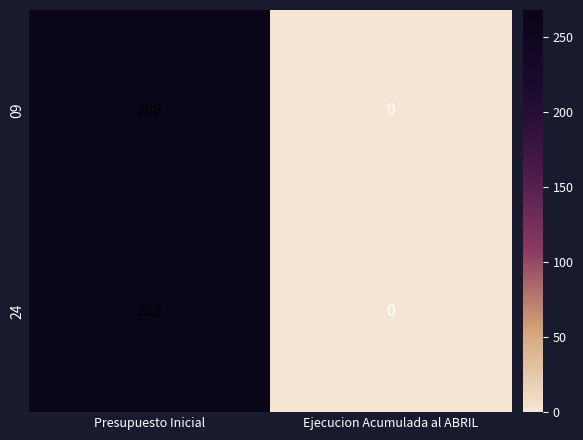

Reading right to left, extract all data points from this chart.

09: 0	268
24: 0	268